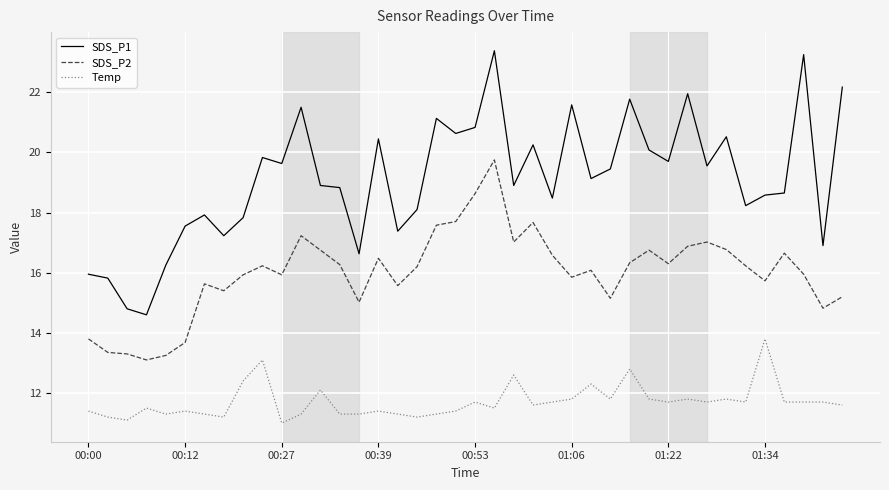

True or false: SDS_P1 has more than 2 points higher than both neighbors.

True